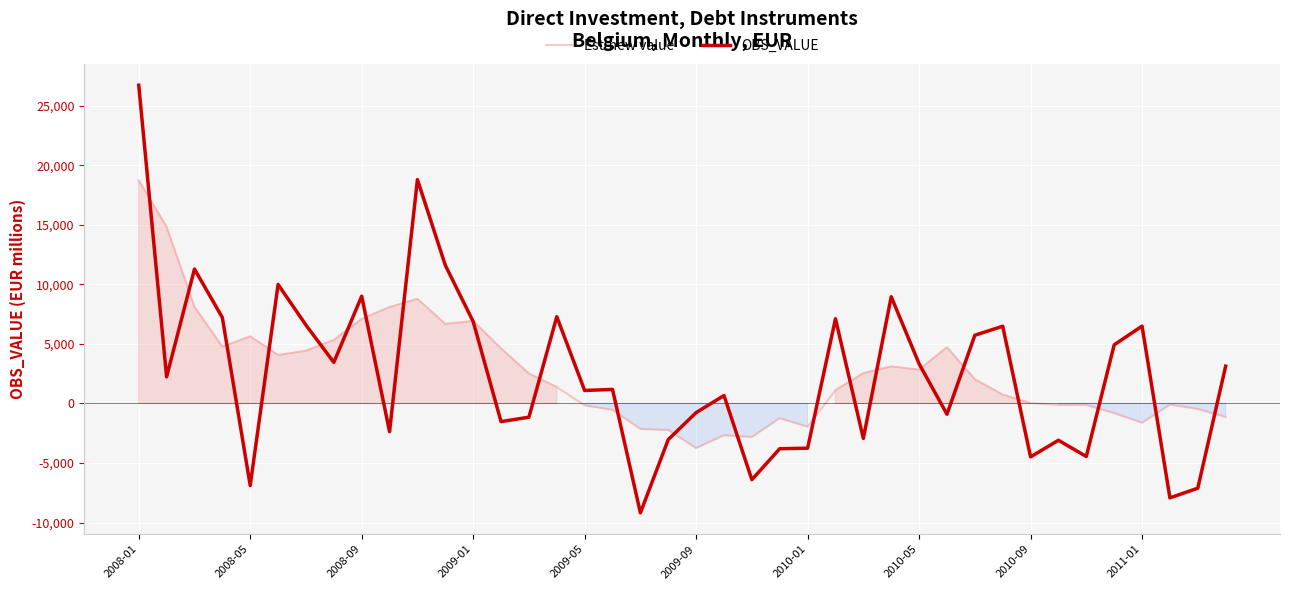

List the series in order of their overall mean, lowest first.

OBS_VALUE, Est-new value